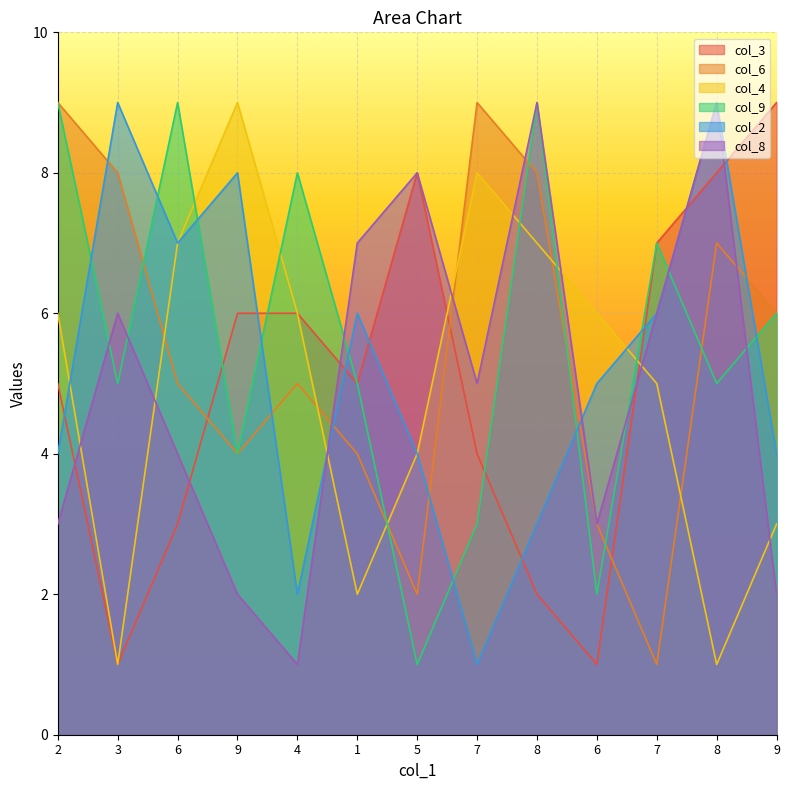

List the labels in order of col_2 value, smallest first.

7, 4, 8, 2, 5, 9, 6, 1, 7, 6, 9, 3, 8